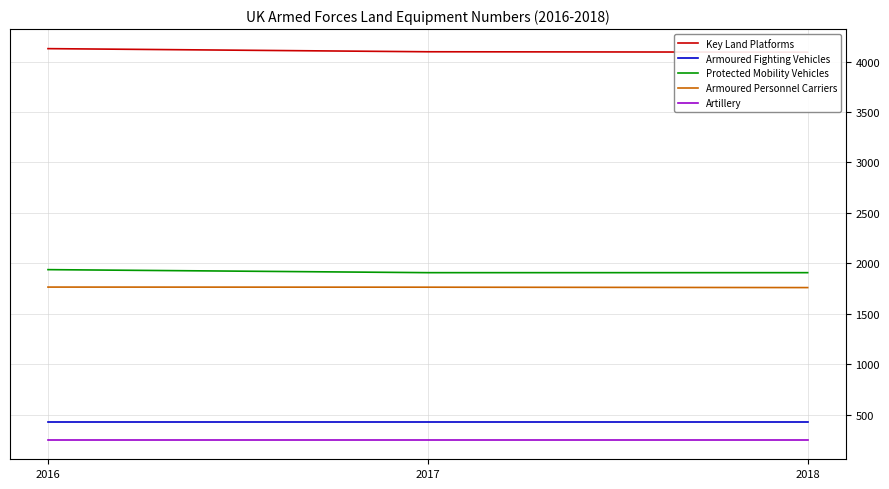

Reading right to left, list all the values displayed in this chart.

Key Land Platforms: 4094	4098	4129
Armoured Fighting Vehicles: 428	428	428
Protected Mobility Vehicles: 1907	1907	1937
Armoured Personnel Carriers: 1759	1763	1764
Artillery: 250	250	250